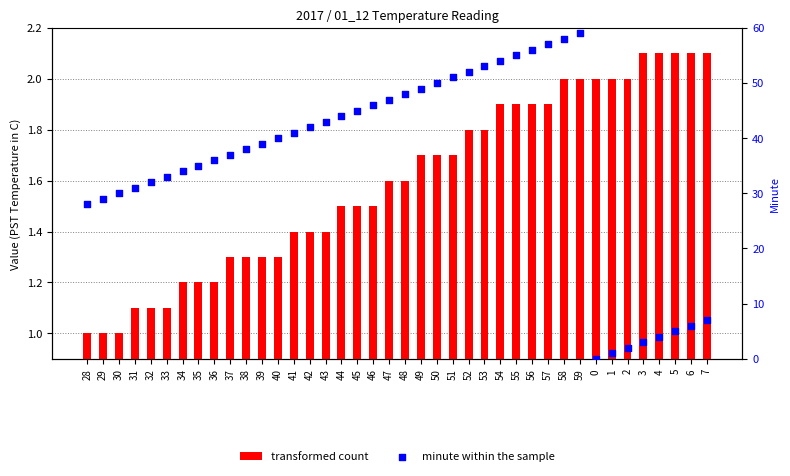

Which series contains the highest Y value?

minute within the sample